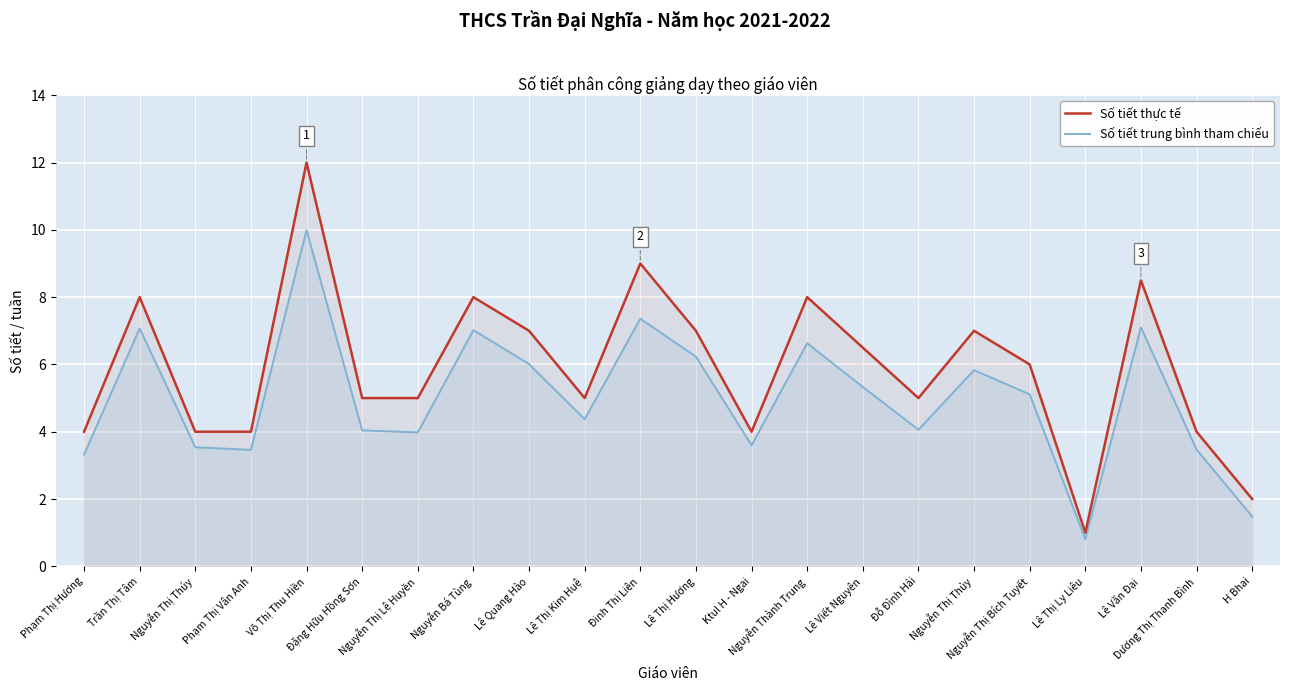

What is the difference between the maximum and second lowest values in the Số tiết thực tế series?

10.0